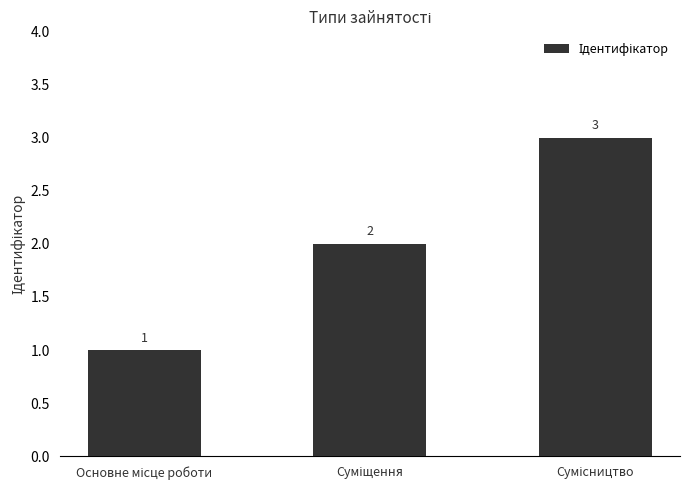

What is the value of the 3rd bar from the left?

3